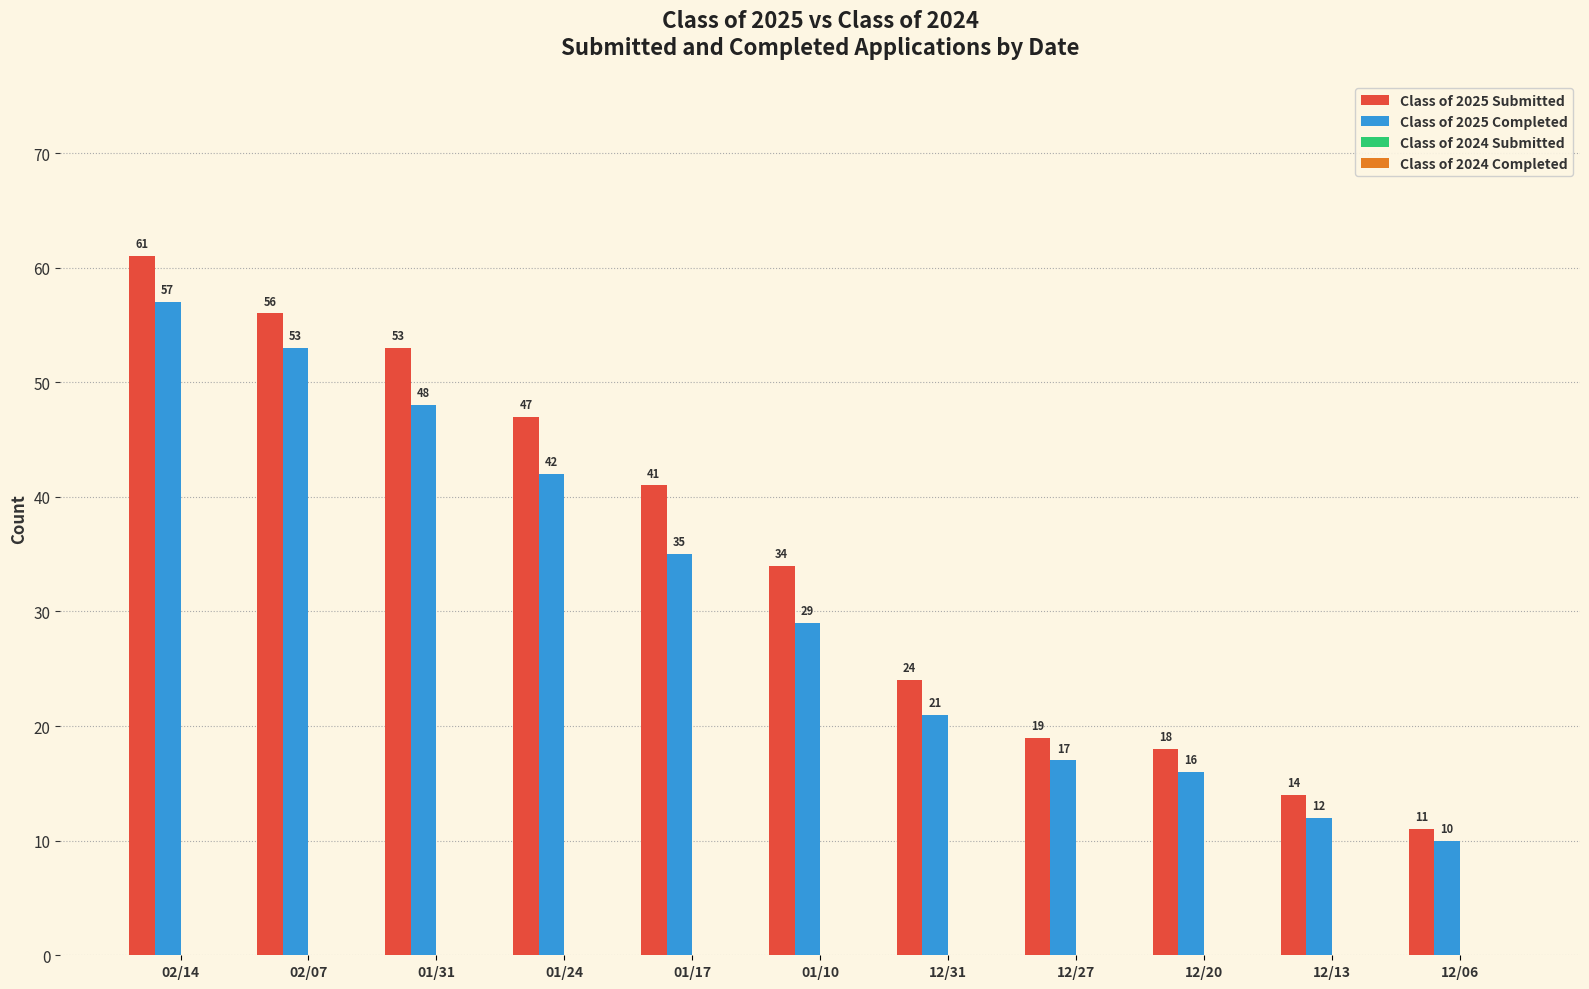

At which label is Class of 2025 Completed closest to 33?

01/17